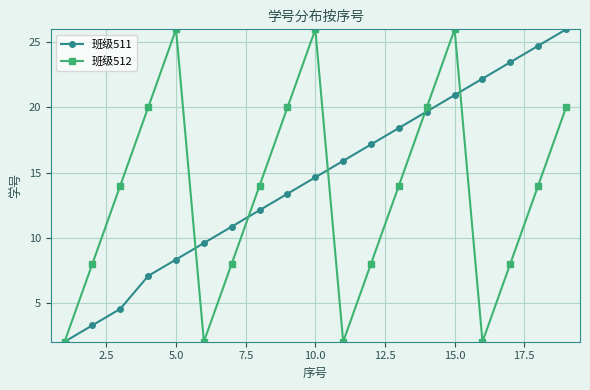

Reading left to right, list all the values displayed in this chart.

班级511: 2.0	3.3	4.5	7.1	8.3	9.6	10.8	12.1	13.4	14.6	15.9	17.2	18.4	19.7	20.9	22.2	23.5	24.7	26.0
班级512: 2.0	8.0	14.0	20.0	26.0	2.0	8.0	14.0	20.0	26.0	2.0	8.0	14.0	20.0	26.0	2.0	8.0	14.0	20.0